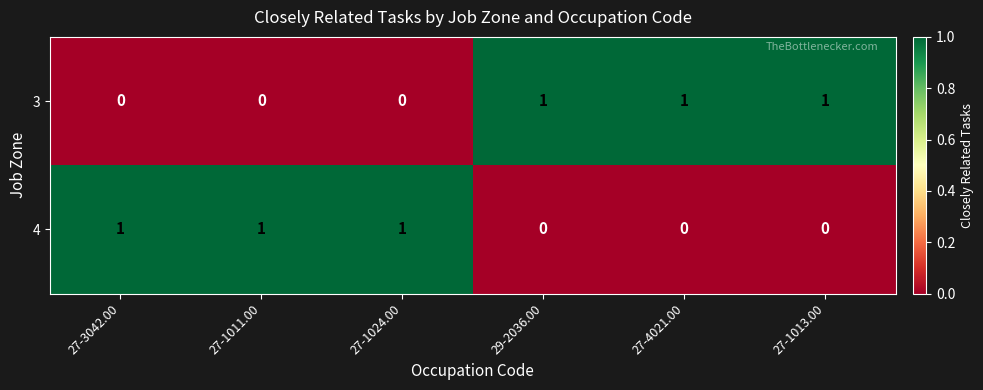

At 27-4021.00, list the series in order from smallest to largest.

4, 3